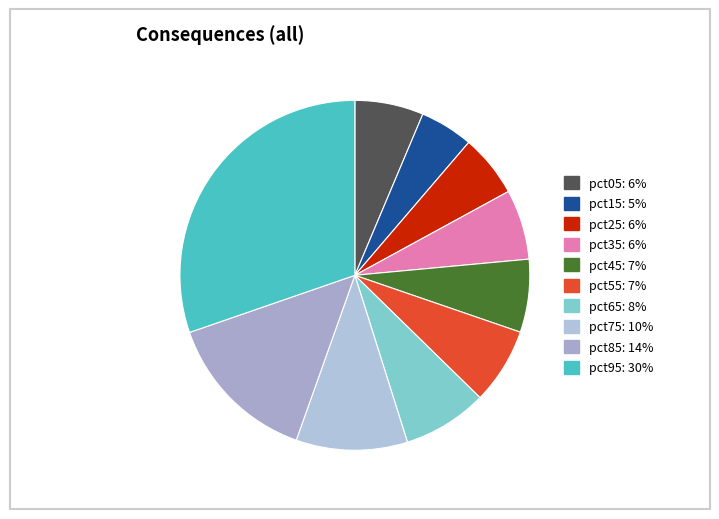

Count the number of slices in the pie.

10